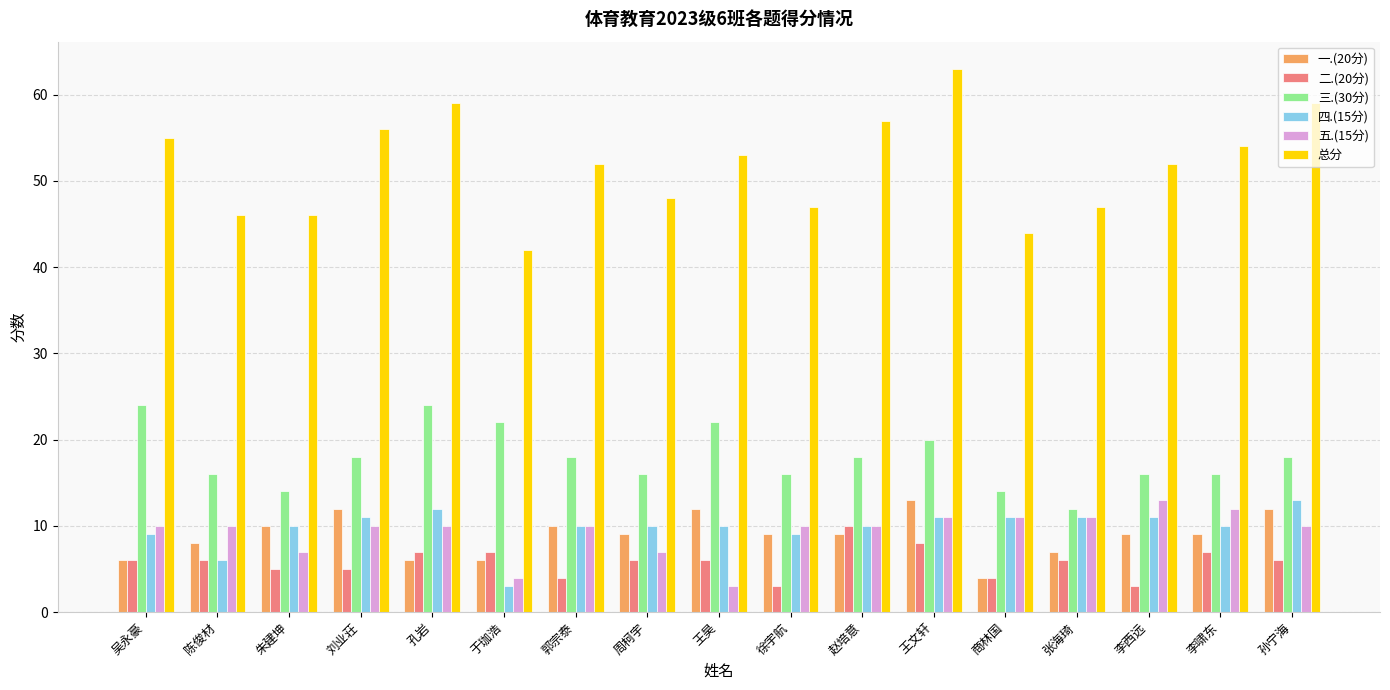

Is the value of 五.(15分) at 王文轩 greater than the value of 总分 at 徐宇航?

No